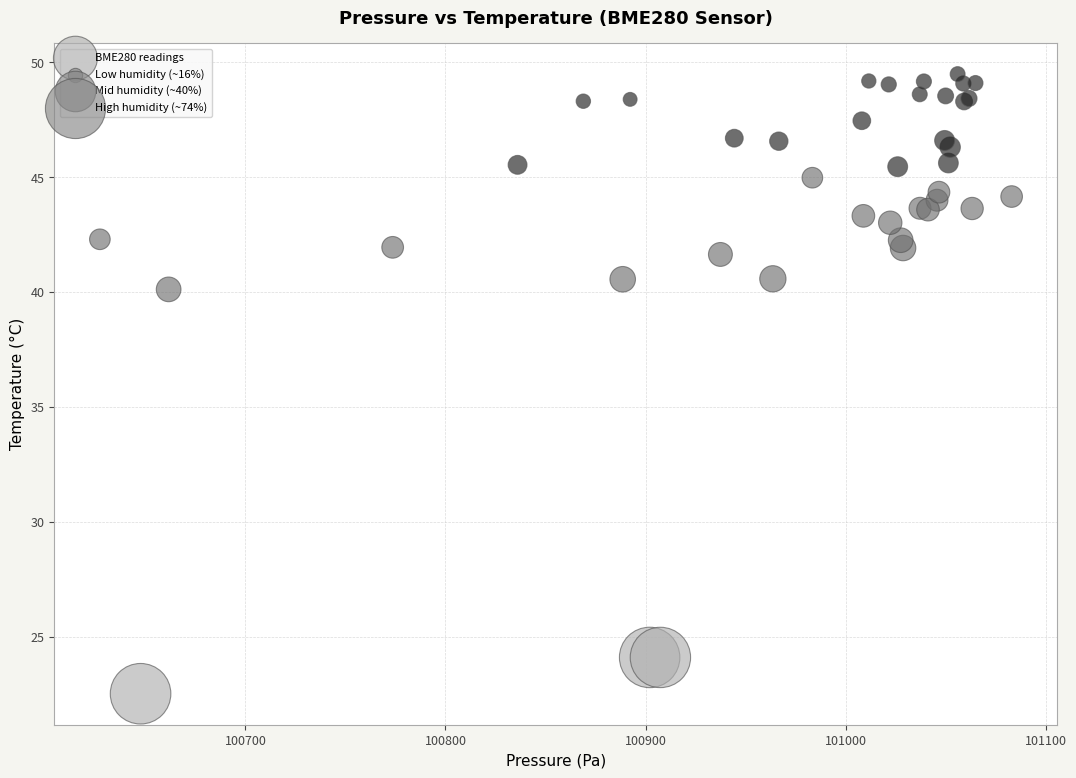

What Y value in the scatter plot is closest to 36?

40.1